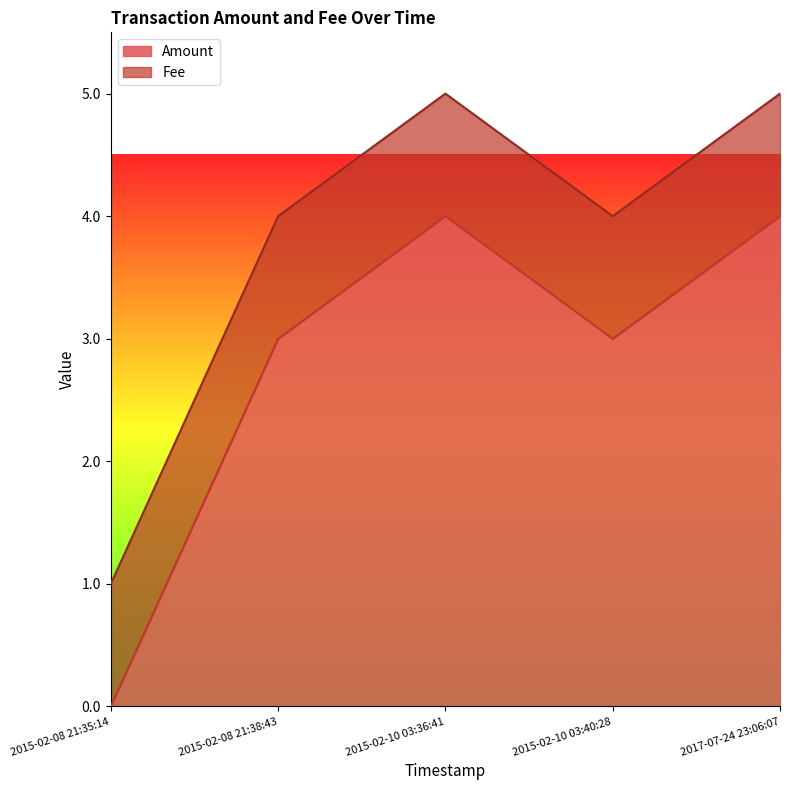

What is the label of the 2nd point from the right?

2015-02-10 03:40:28